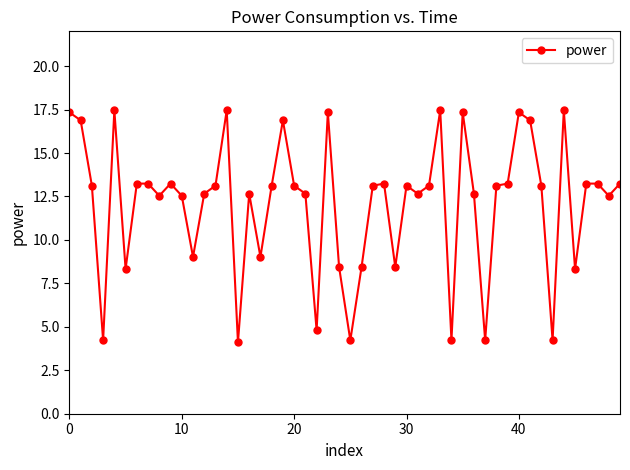

What is the value of the 5th point from the left?

17.5